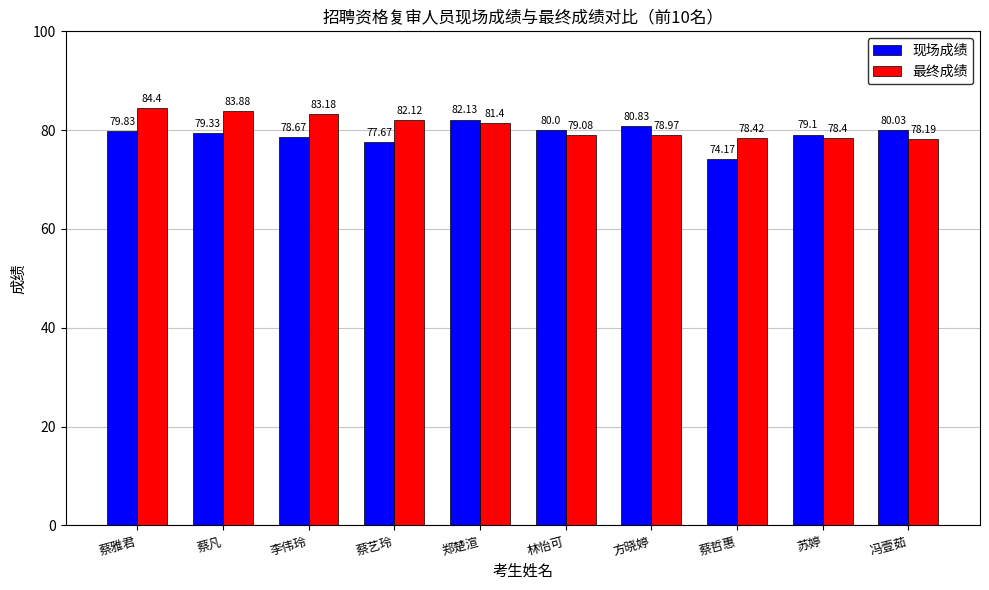

Which category has the lowest value in the 最终成绩 series?

冯壹茹